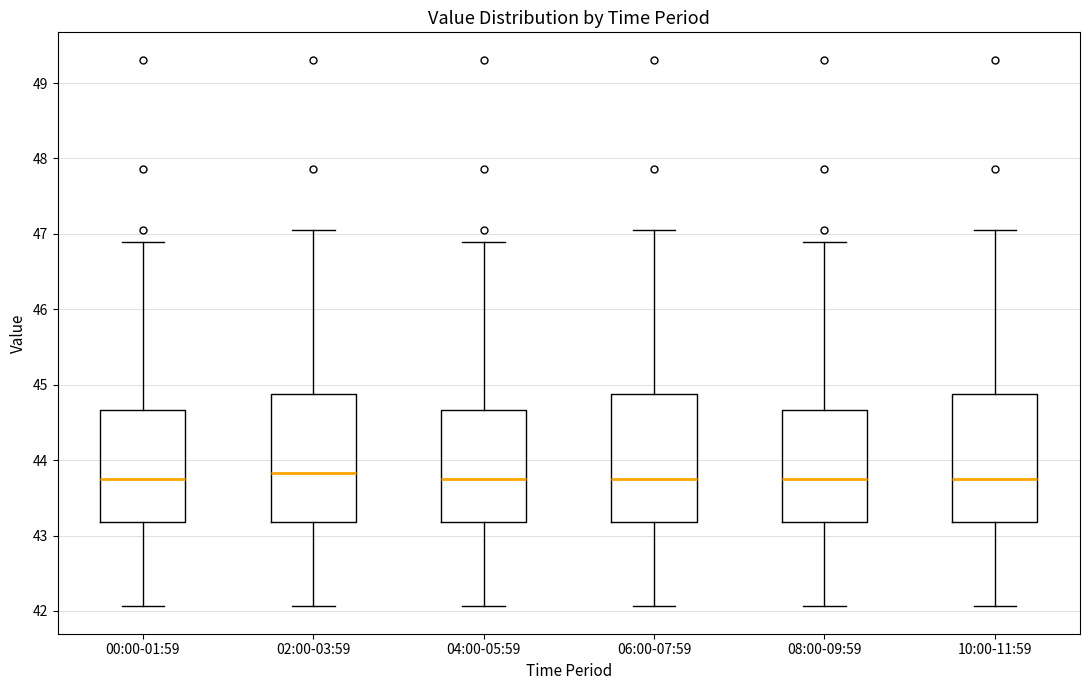

Reading left to right, transcribe this box plot: for each box, give where its median line is, the range the box spans, and where its two whiskers end, as read against the y-axis. The values are not printed on the chart, so give them approximately, as read against the axis.

00:00-01:59: median 43.8, box 43.2 to 44.7, whiskers 42.1 to 46.9
02:00-03:59: median 43.8, box 43.2 to 44.9, whiskers 42.1 to 47.1
04:00-05:59: median 43.8, box 43.2 to 44.7, whiskers 42.1 to 46.9
06:00-07:59: median 43.8, box 43.2 to 44.9, whiskers 42.1 to 47.1
08:00-09:59: median 43.8, box 43.2 to 44.7, whiskers 42.1 to 46.9
10:00-11:59: median 43.8, box 43.2 to 44.9, whiskers 42.1 to 47.1